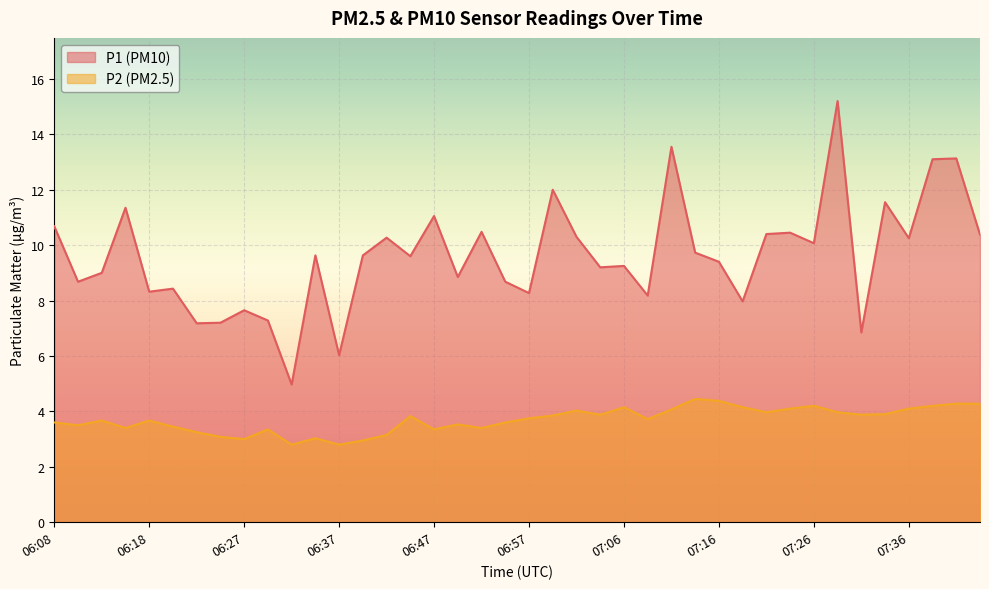

Which category has the highest value across all series?

07:28